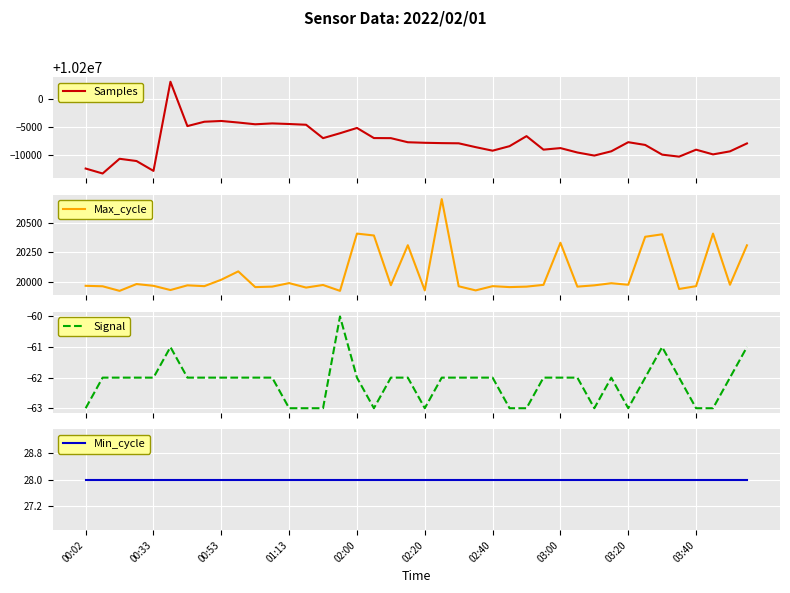

The Samples series shows 10191451 at 23. True or false?

True